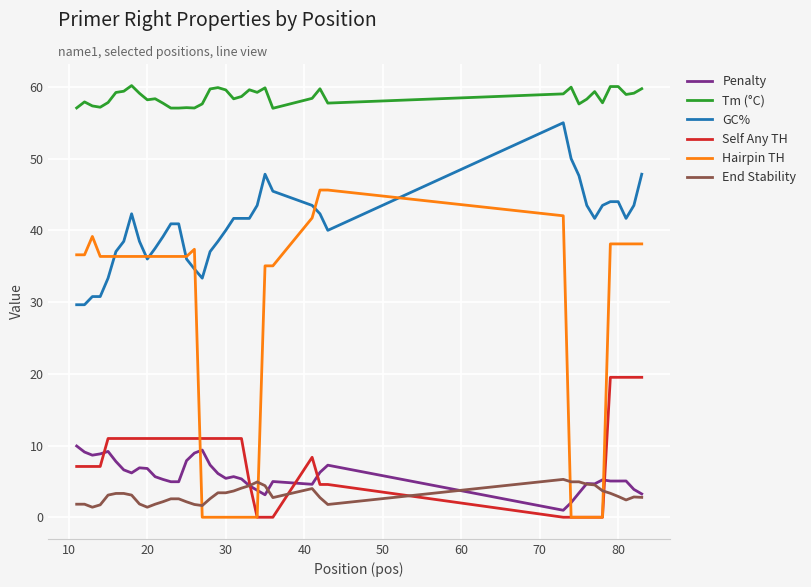

True or false: Tm (°C) and Hairpin TH intersect in this chart.

False